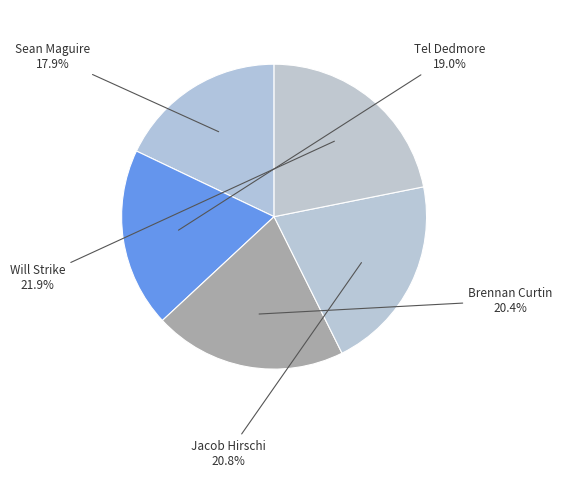

What is the largest slice in the pie chart?

Will Strike